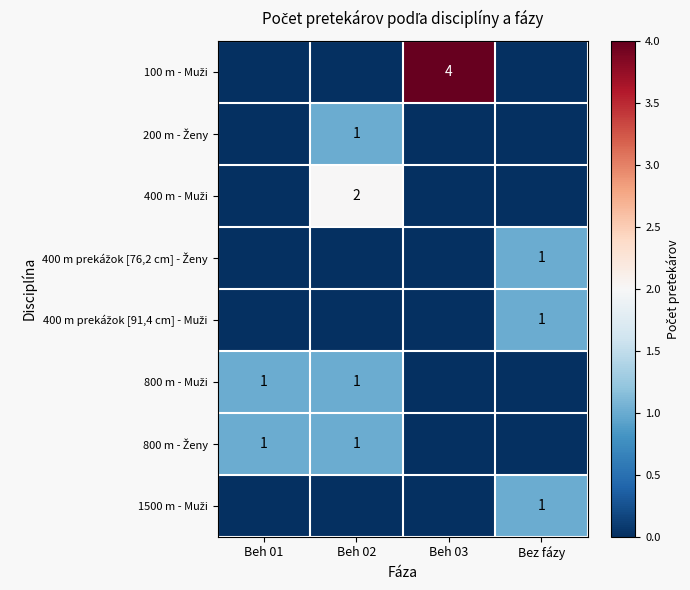

Where is 800 m - Muži nearest to the value 0?

Beh 03